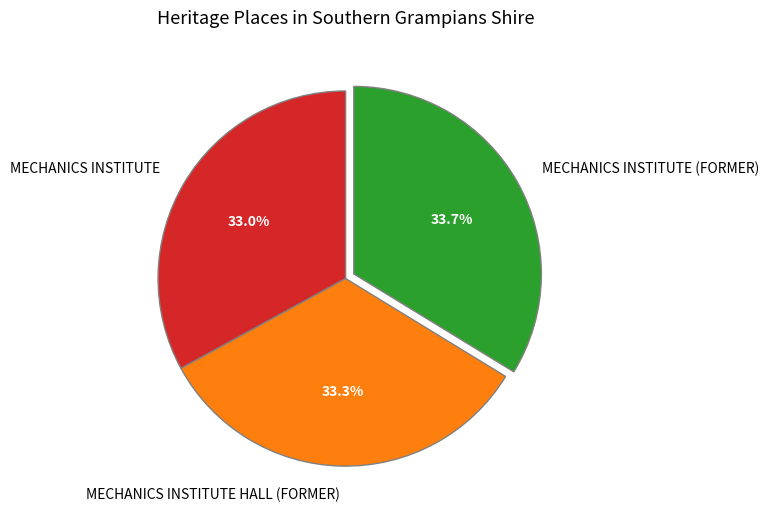

Is it true that MECHANICS INSTITUTE is 24% of the pie?

False